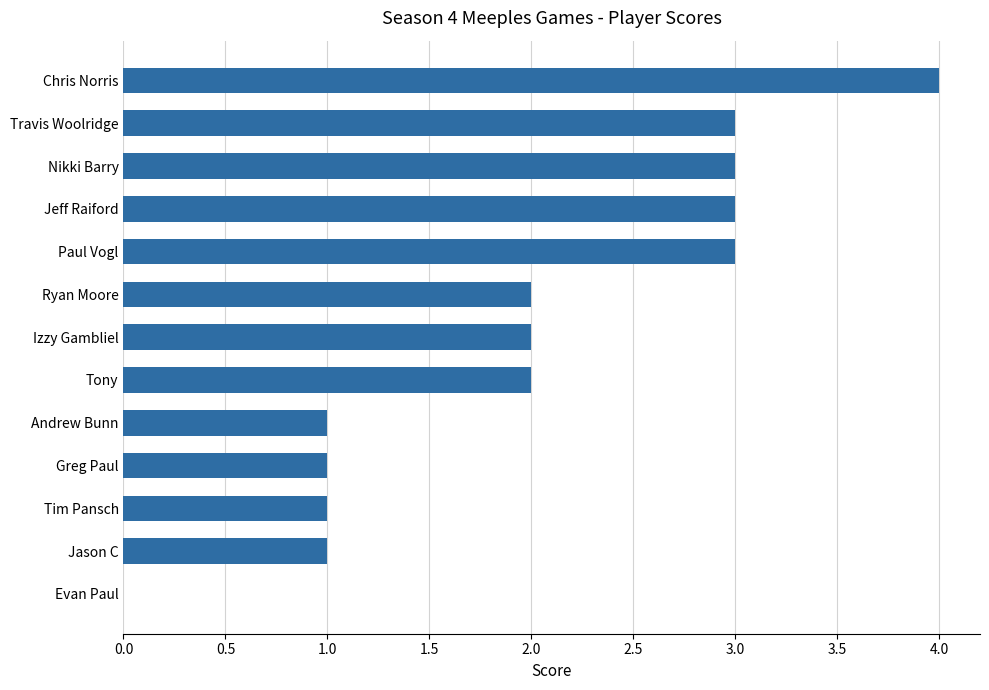

Is it true that the value at Chris Norris is 4?

True